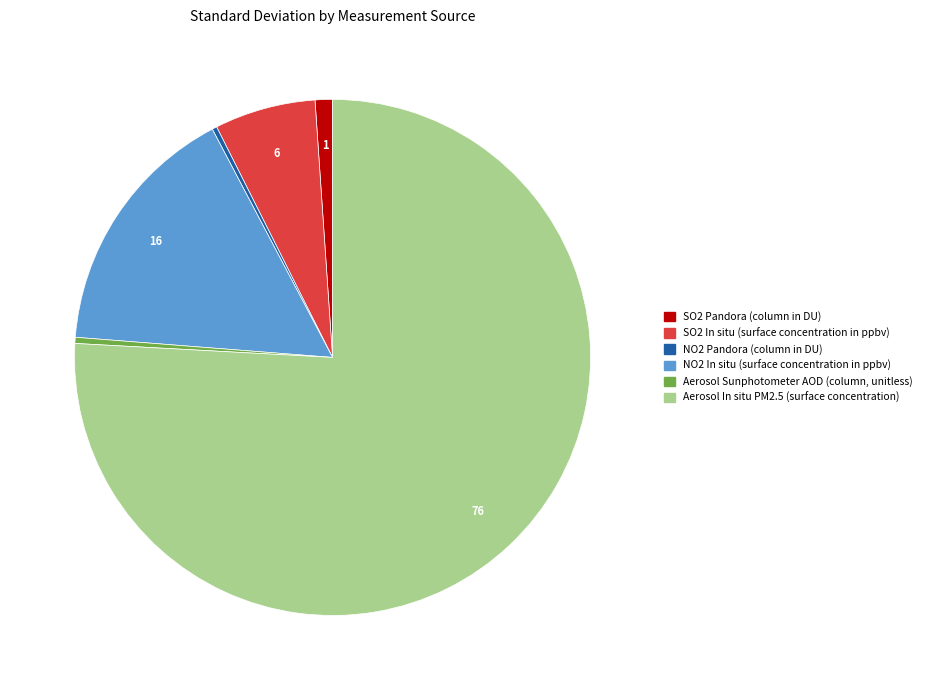

Does NO2 Pandora (column in DU) represent more than half of the total?

No